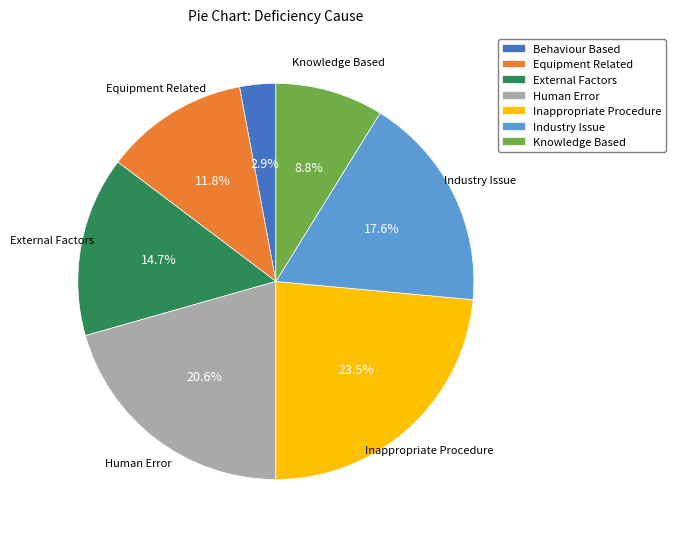

What is the total percentage of External Factors and Equipment Related?

26.5%